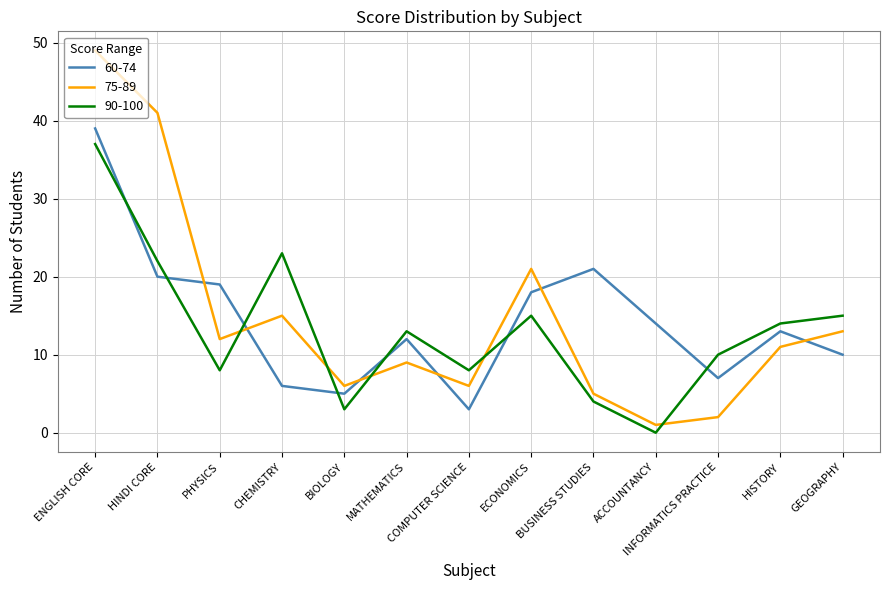

Count the number of categories in the chart.

13